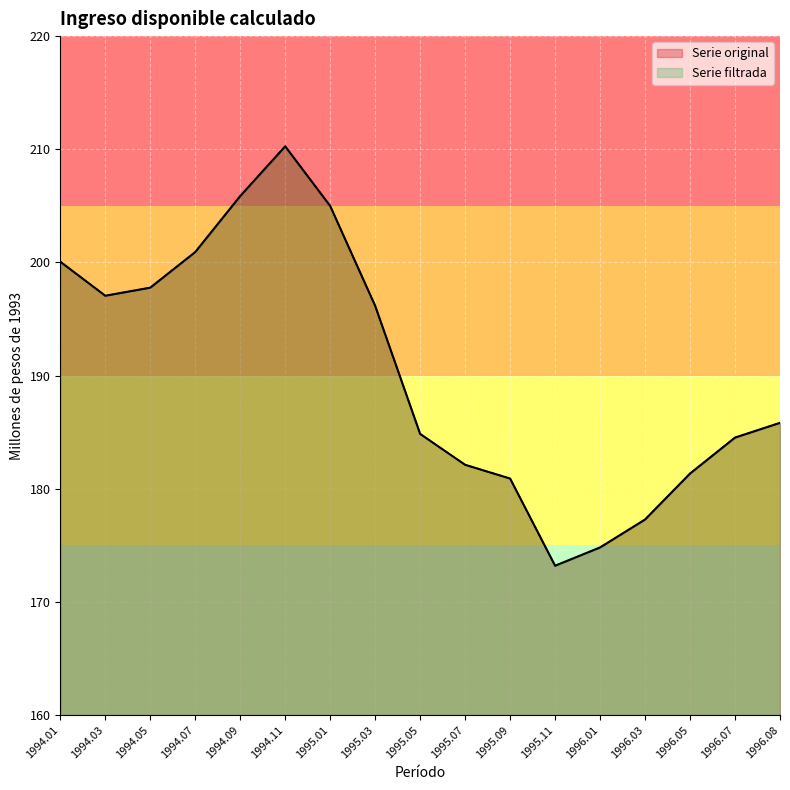

How many interior local valleys does the Serie filtrada series have?

2